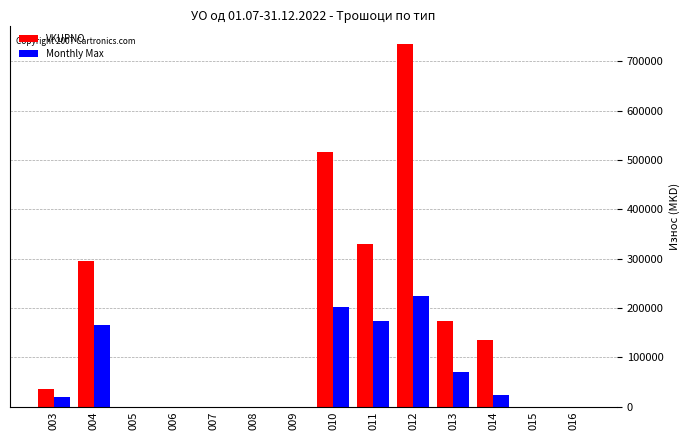

Count the number of categories in the chart.

14